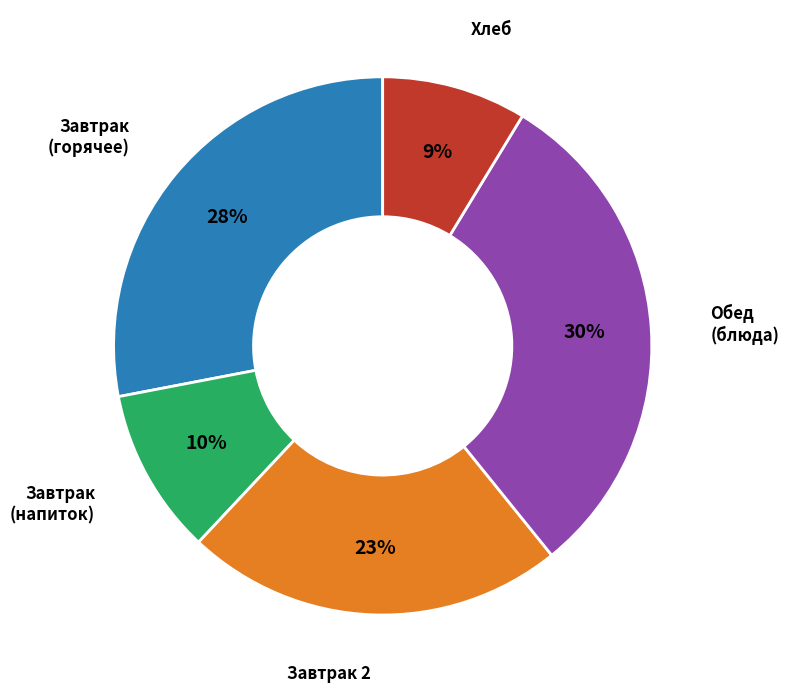

Is there any slice that represents more than half of the pie?

No